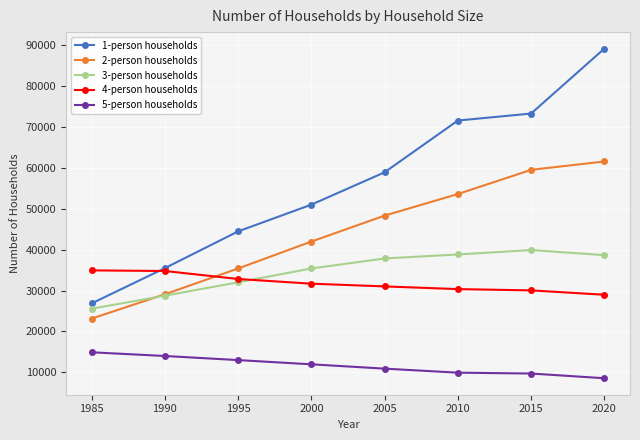

What is the value of the 5-person households point at the 3rd from the left?

13002